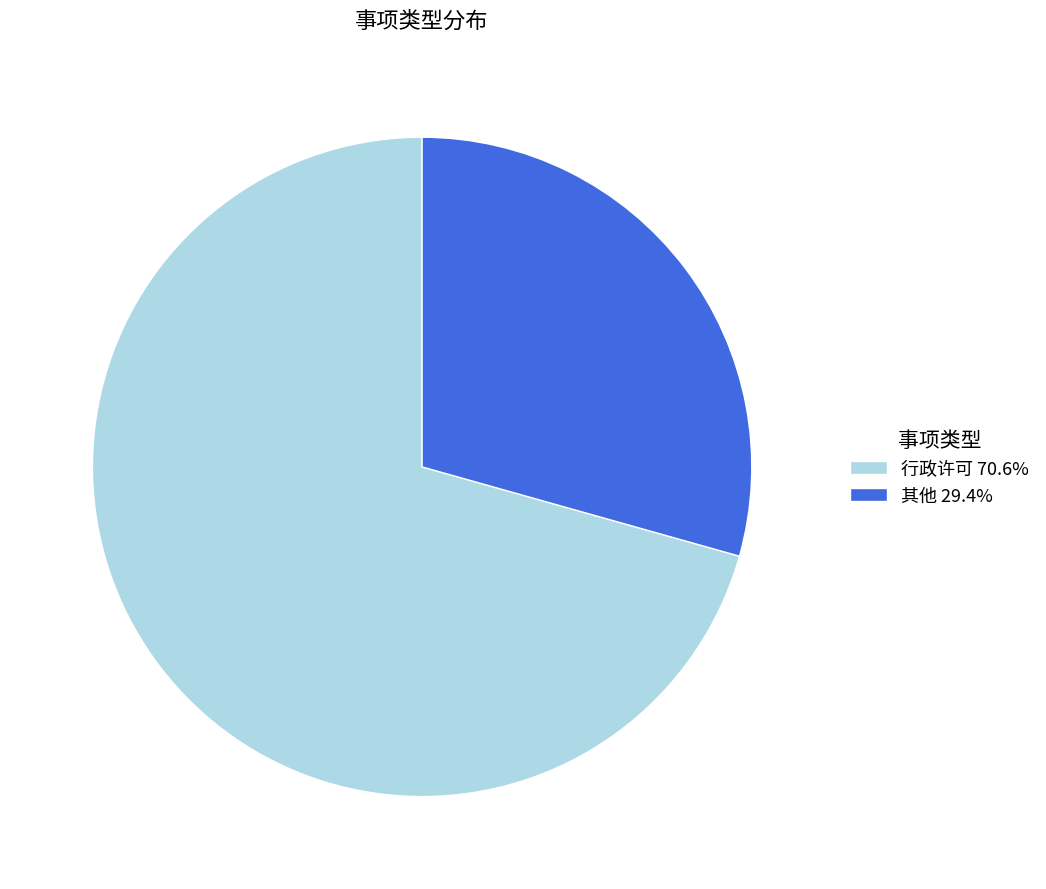

What is the ratio of the value at 其他 to the value at 行政许可?

0.4